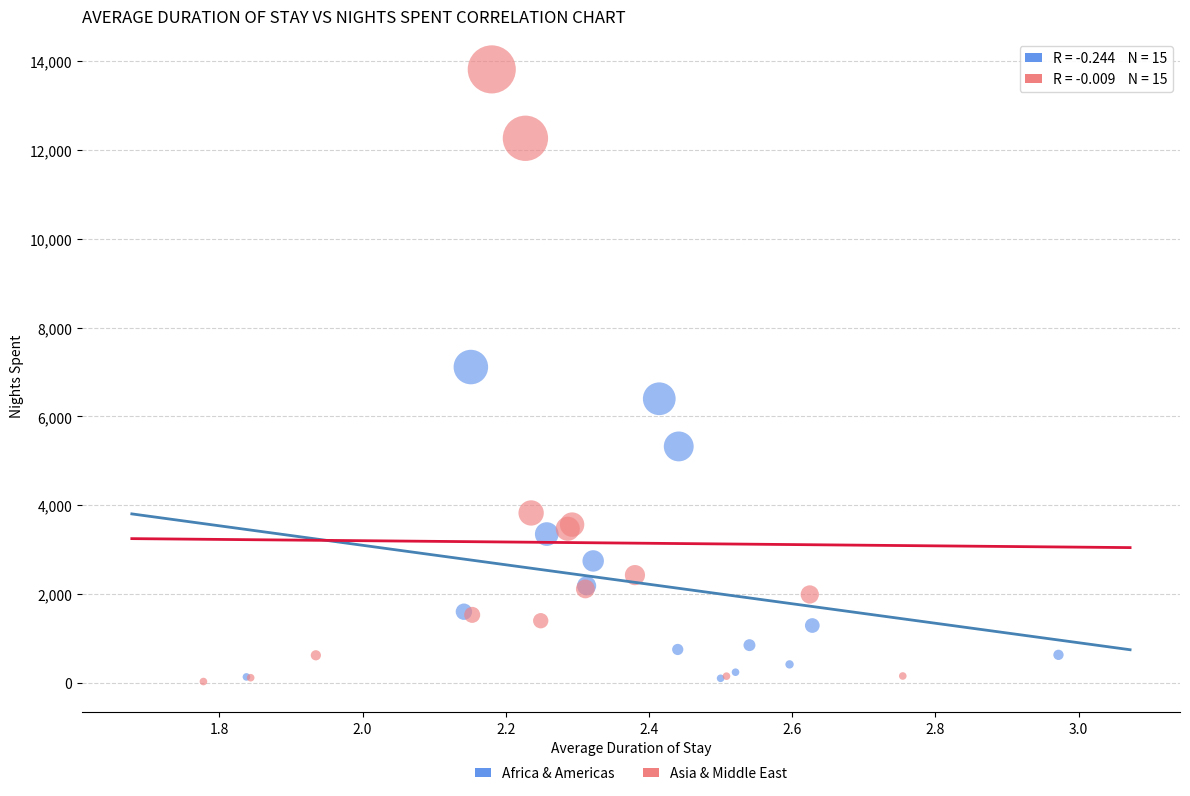

Which series contains the highest Y value?

Asia & Middle East